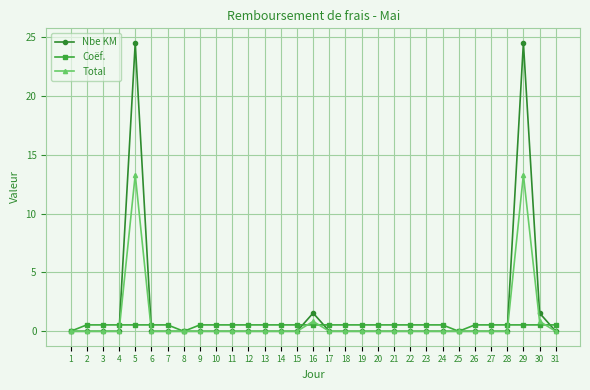

Rank the series by their maximum value, from lowest to highest.

Coëf., Total, Nbe KM